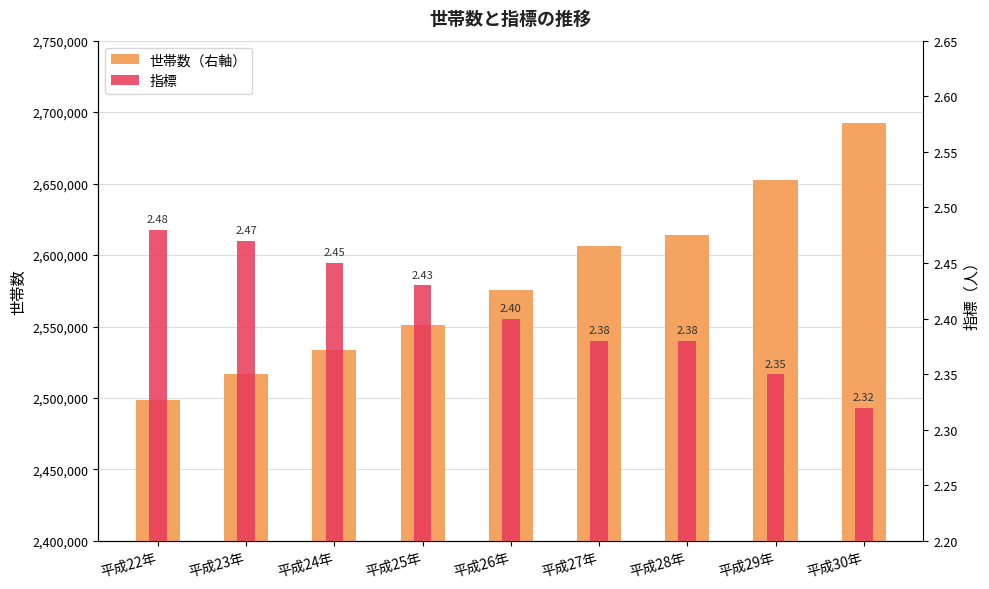

Reading left to right, what are all the values shown in this chart?

世帯数（右軸）: 2498589.0	2517108.0	2533343.0	2551063.0	2575777.0	2606589.0	2614300.0	2652678.0	2692483.0
指標: 2.5	2.5	2.5	2.4	2.4	2.4	2.4	2.4	2.3